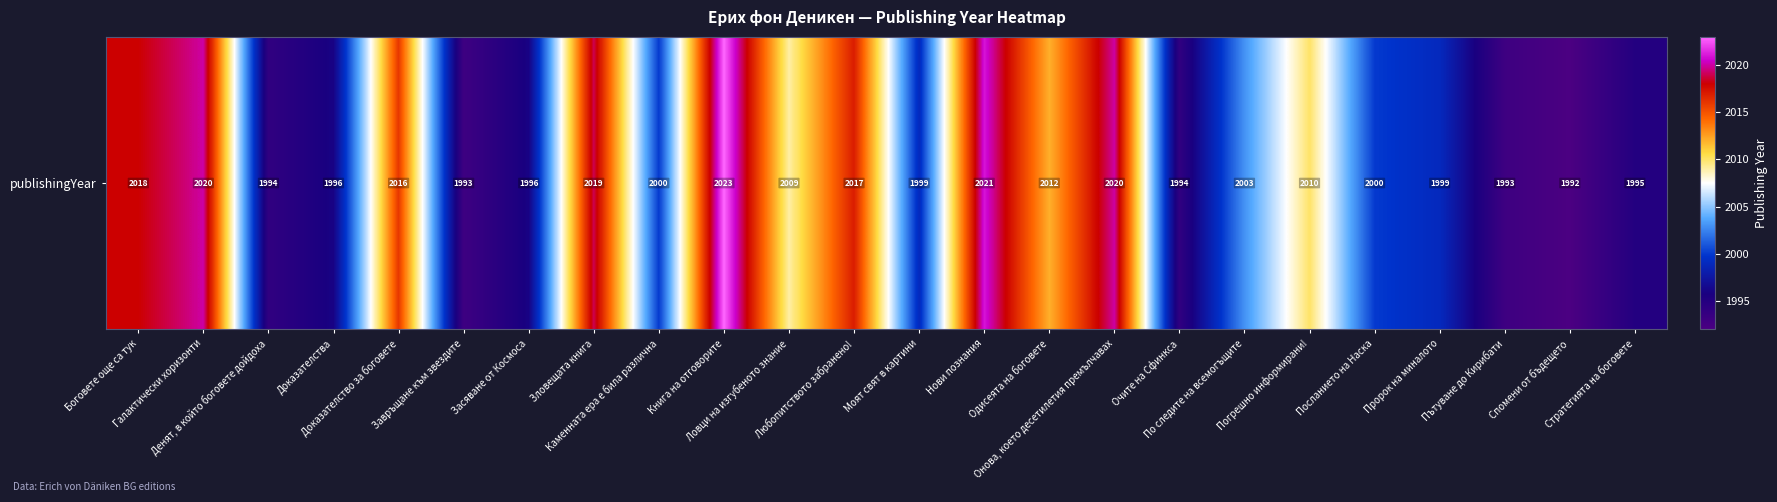

At which category does the chart reach its minimum across all series?

Спомени от бъдещето